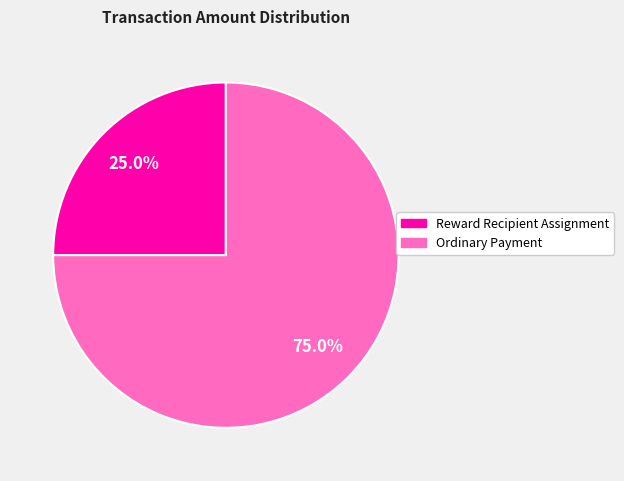

Rank the categories by value from highest to lowest.

Ordinary Payment, Reward Recipient Assignment